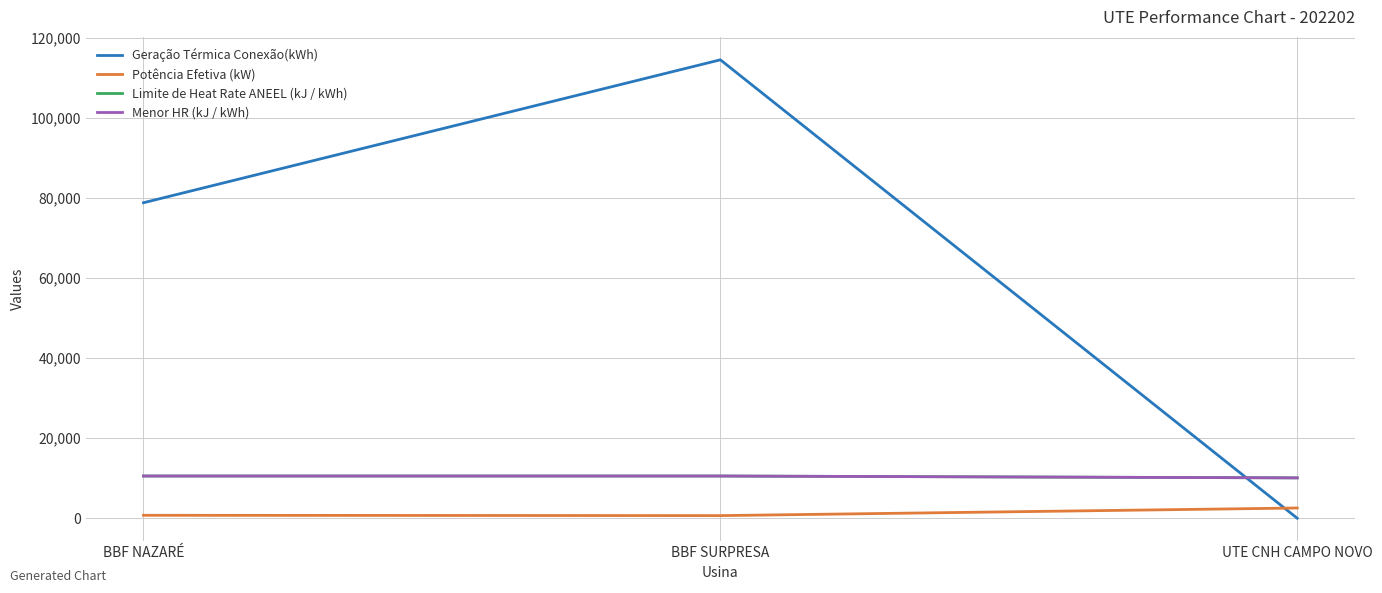

Reading left to right, transcribe all the data shown in this chart.

Geração Térmica Conexão(kWh): 78831	114542	0
Potência Efetiva (kW): 742	660	2560
Limite de Heat Rate ANEEL (kJ / kWh): 10553	10553	10090
Menor HR (kJ / kWh): 10553	10553	10090